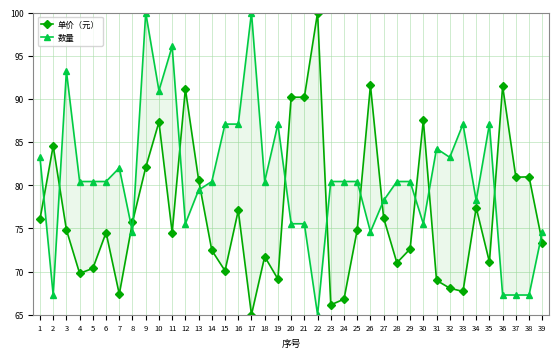

Does the chart have visible grid lines?

Yes